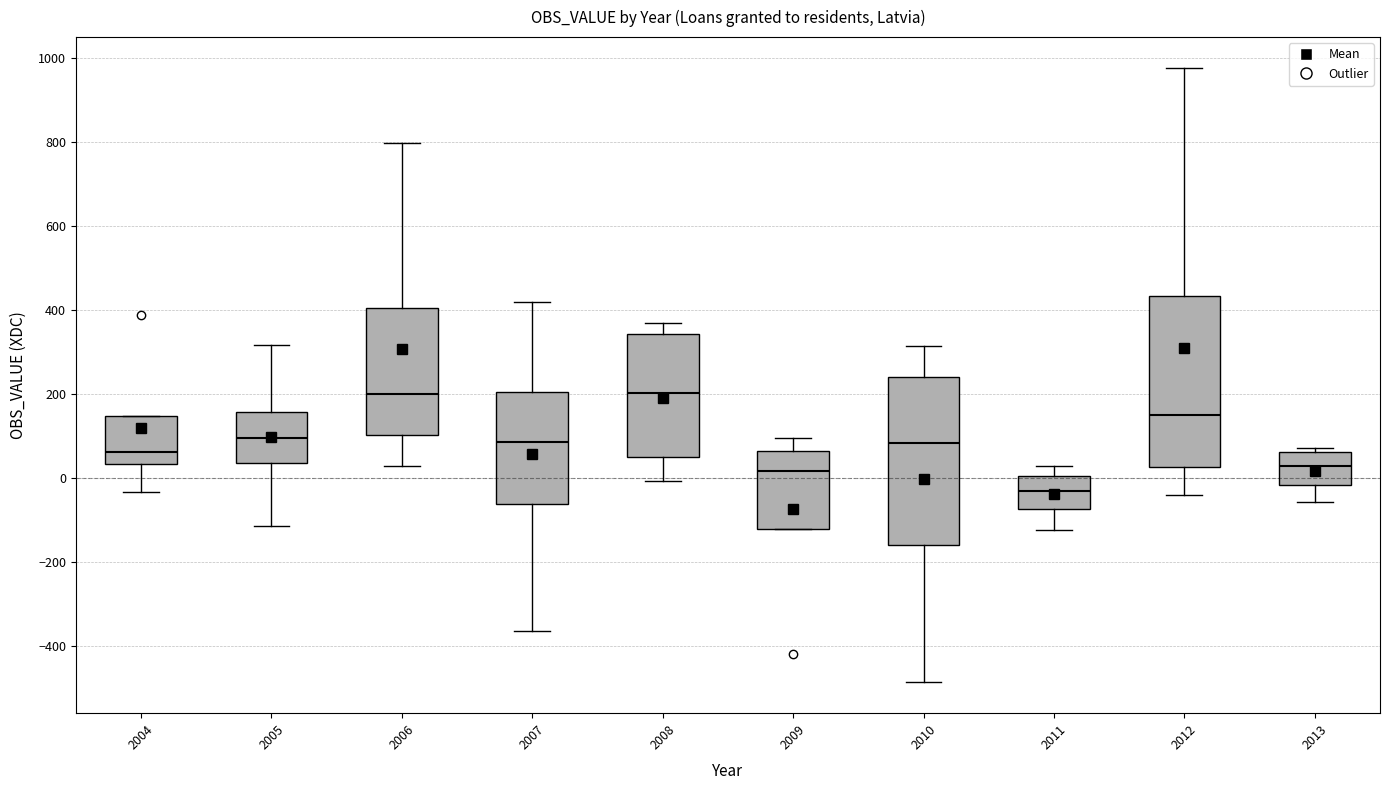

Reading left to right, read every box against the y-axis: the position of its median line, the range the box covers, and the ends of its whiskers. The values are not printed on the chart, so give them approximately, as read against the axis.

2004: median 60, box 40 to 140, whiskers -40 to 140
2005: median 100, box 40 to 160, whiskers -120 to 320
2006: median 200, box 100 to 400, whiskers 20 to 800
2007: median 80, box -60 to 200, whiskers -360 to 420
2008: median 200, box 60 to 340, whiskers 0 to 380
2009: median 20, box -120 to 60, whiskers -120 to 100
2010: median 80, box -160 to 240, whiskers -480 to 320
2011: median -40, box -80 to 0, whiskers -120 to 20
2012: median 160, box 20 to 440, whiskers -40 to 980
2013: median 20, box -20 to 60, whiskers -60 to 80